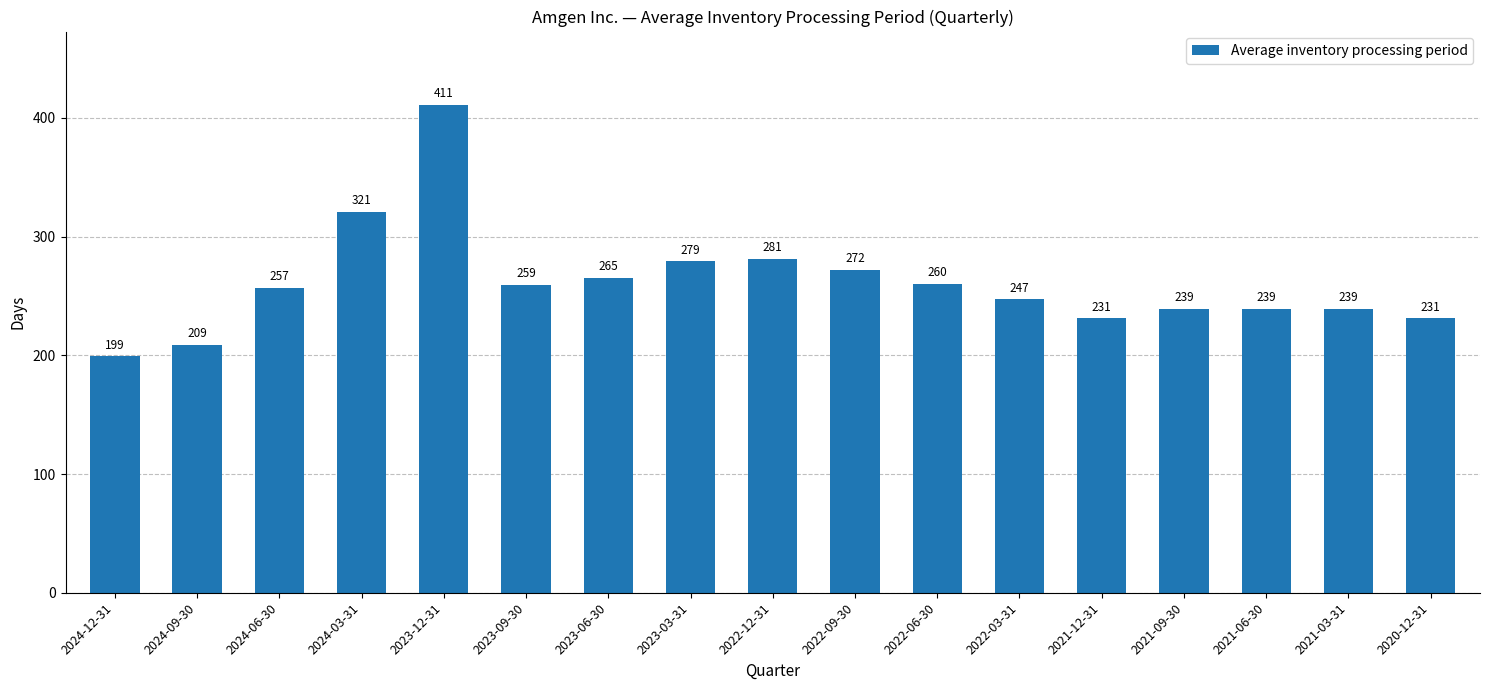

Reading left to right, extract all data points from this chart.

199	209	257	321	411	259	265	279	281	272	260	247	231	239	239	239	231